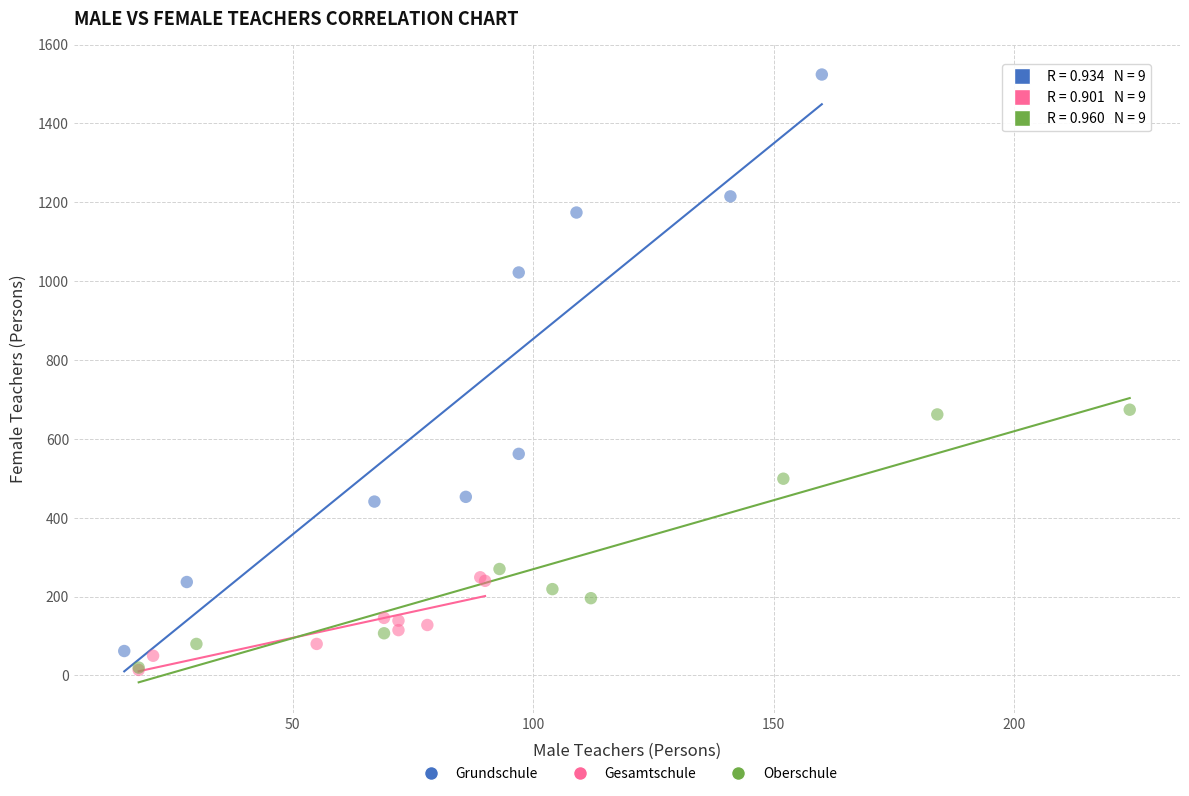

What are all the series names shown in the legend?

Grundschule, Gesamtschule, Oberschule